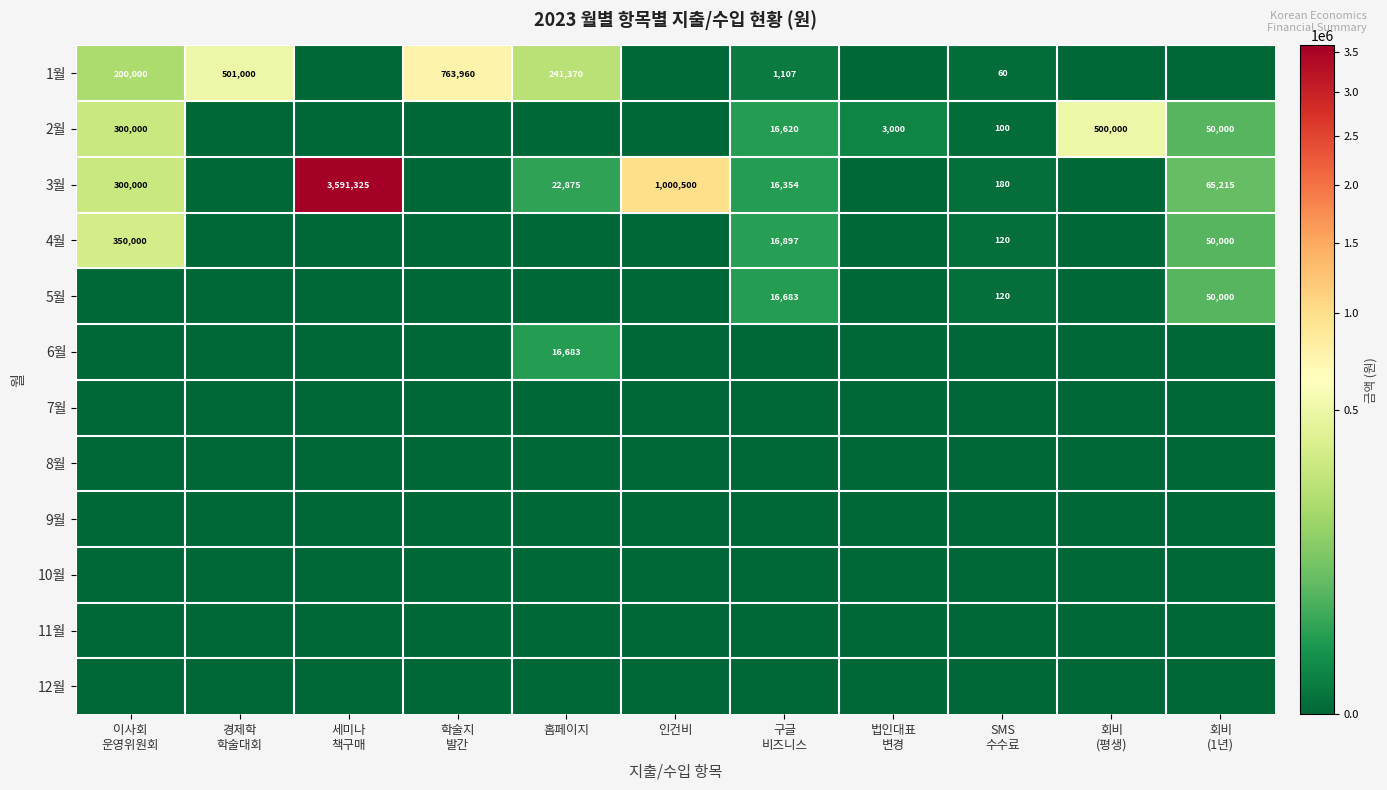

True or false: 4월 has a value of 0 at 세미나 책구매.

True